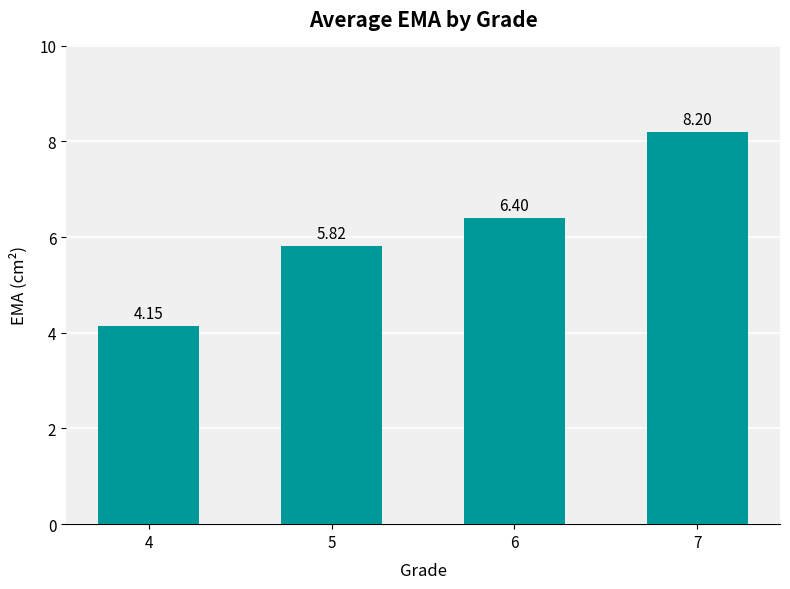

What is the difference between the values at 5 and 4?

1.7